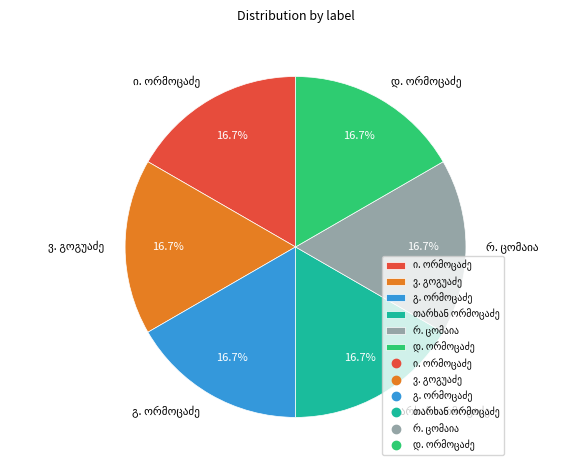

Does any single category account for the majority?

No